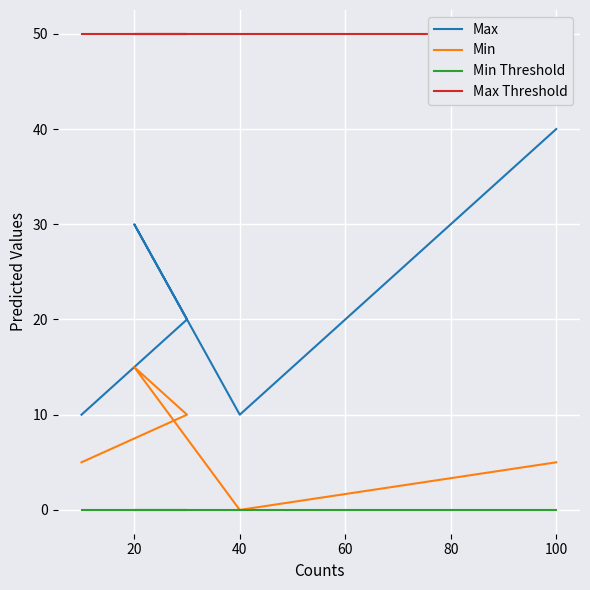

What is the maximum value shown in the chart?

50